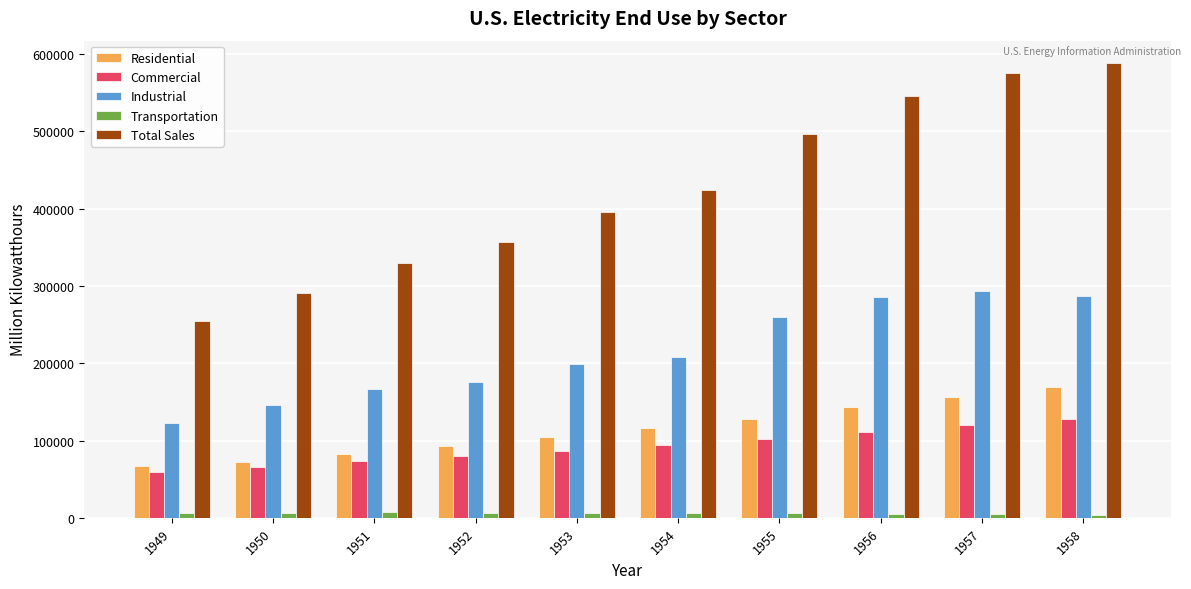

What are all the series names shown in the legend?

Residential, Commercial, Industrial, Transportation, Total Sales